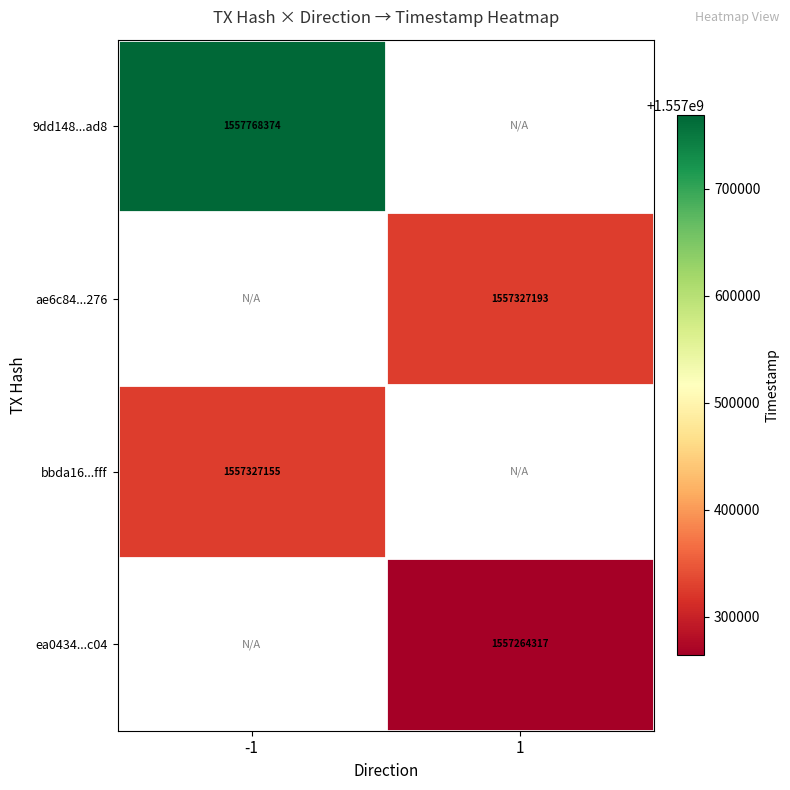

At which category does the chart reach its minimum across all series?

1